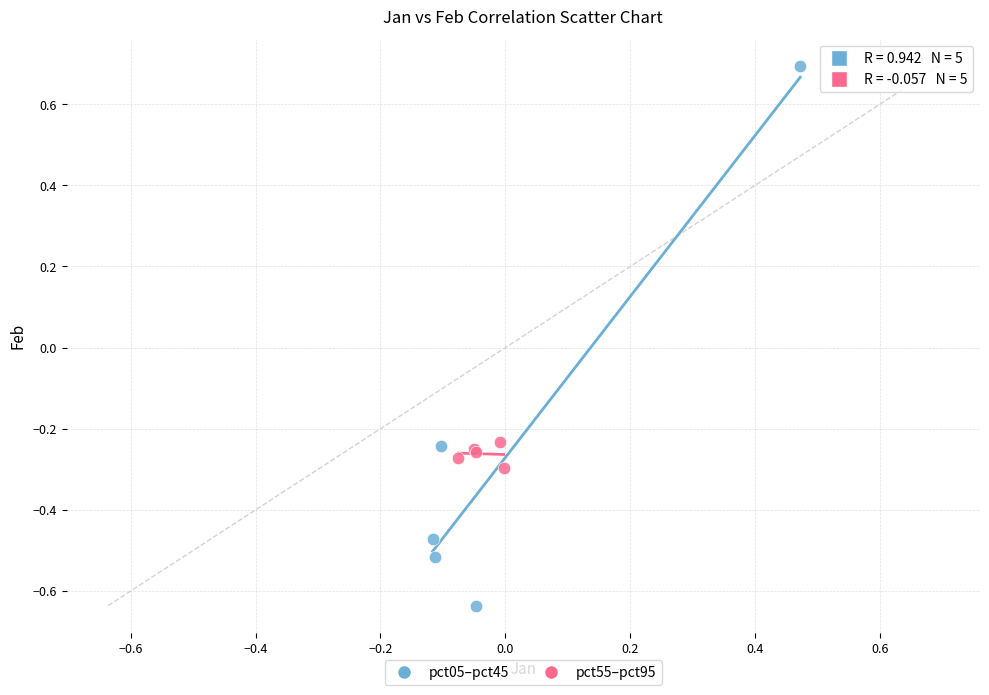

Which series contains the lowest Y value?

pct05–pct45